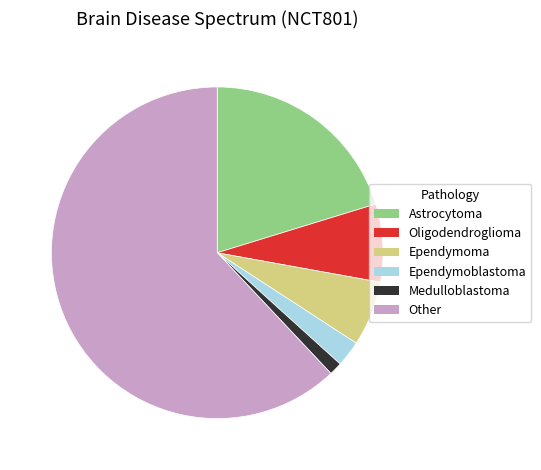

Which slice is the largest?

Other